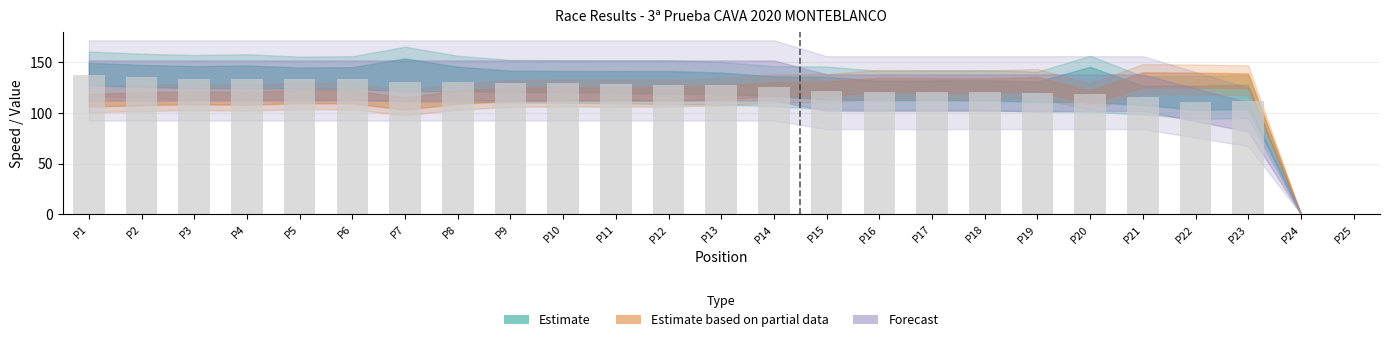

How many series are shown in this chart?

1